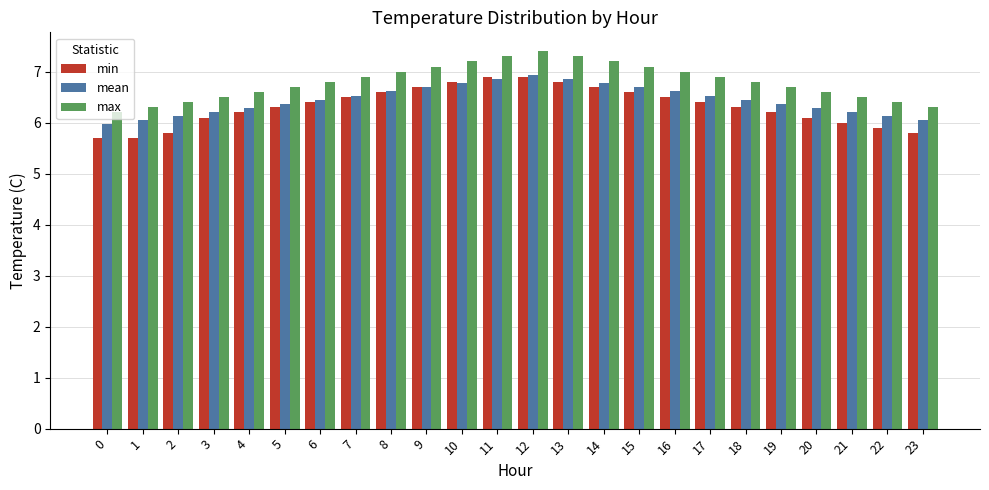

True or false: mean has a value of 6.8 at 13.

True